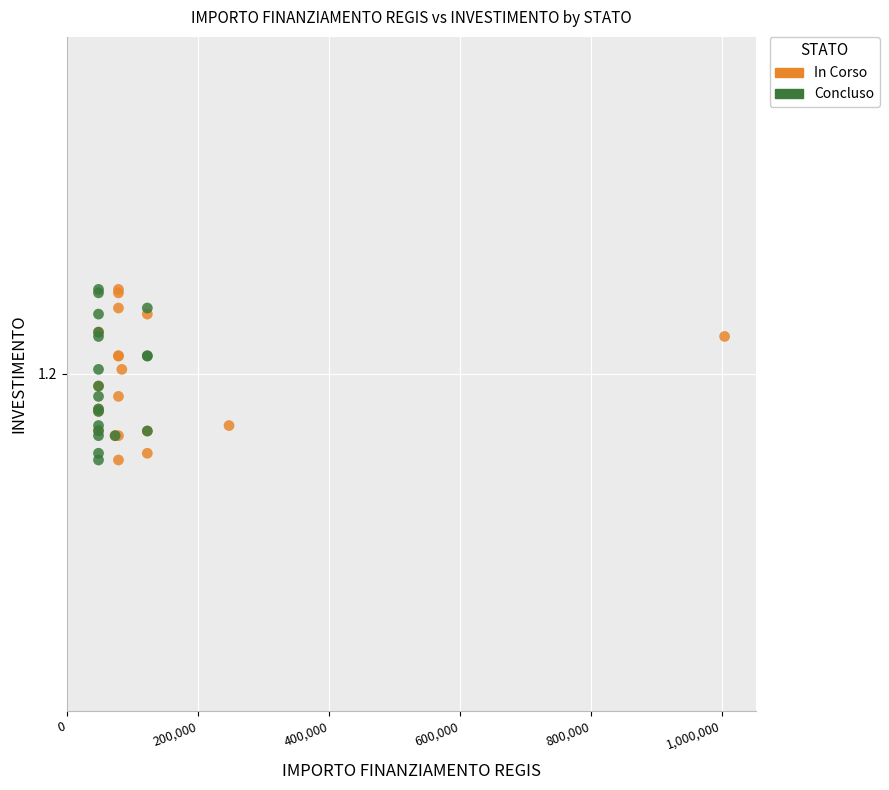

What are all the series names shown in the legend?

In Corso, Concluso